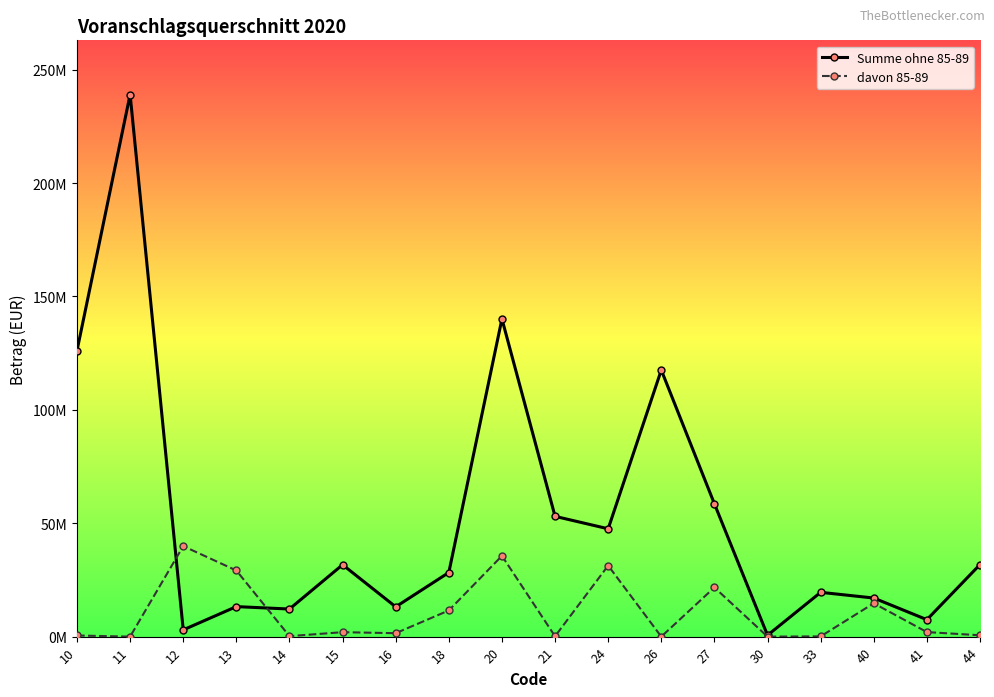

Reading left to right, transcribe all the data shown in this chart.

Summe ohne 85-89: 126084900	239000000	2975000	13233800	12167900	31693600	13134400	28268300	140082000	53032800	47553400	117529000	58553400	600000	19527000	17019600	7477700	31776700
davon 85-89: 500000	0	39909400	29158300	213700	1963500	1516500	11542000	35614000	151000	31318800	0	21686200	0	105400	14700400	2005000	600100